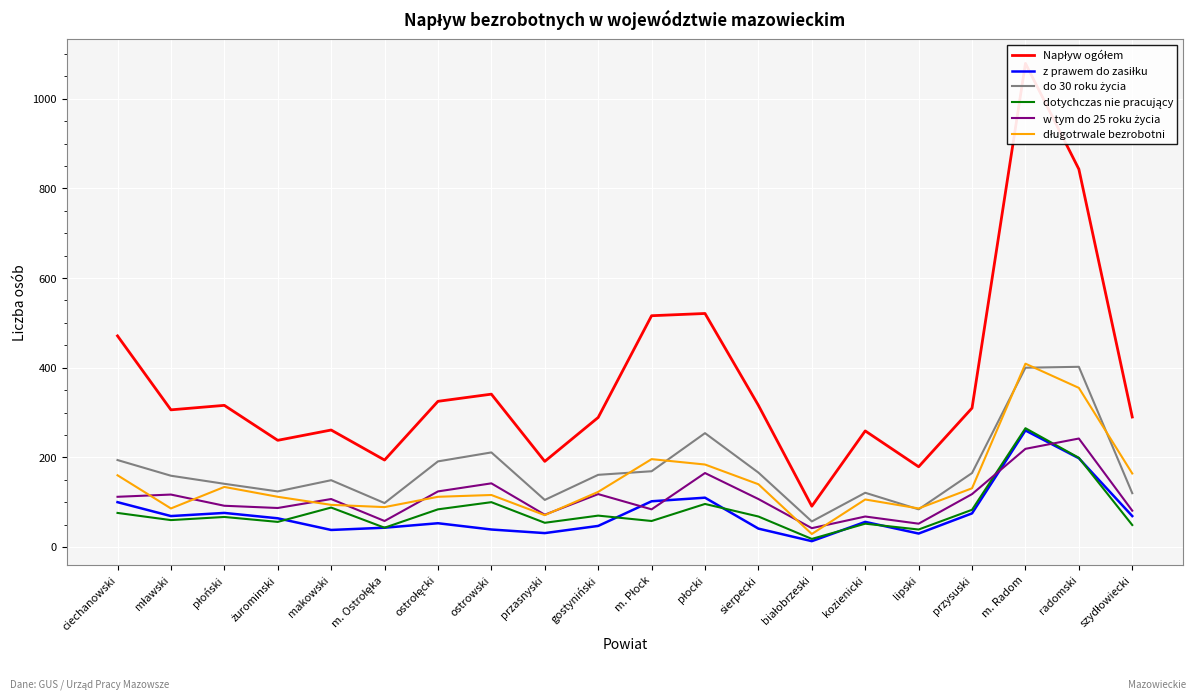

True or false: z prawem do zasiłku has a value of 29 at m. Ostrołęka.

False